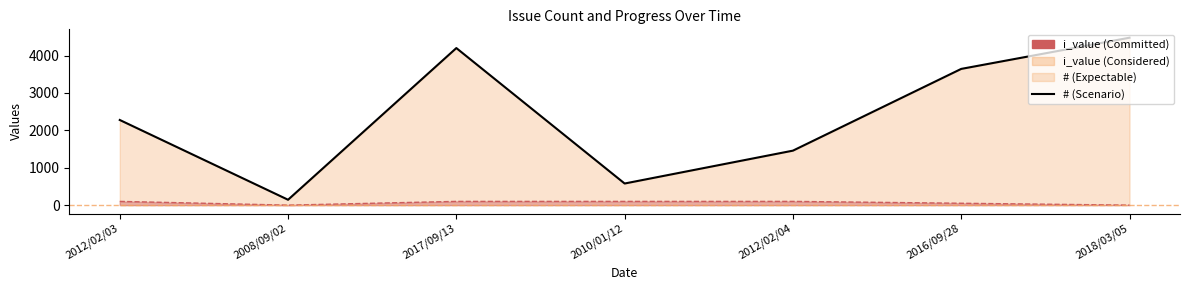

How many values in the i_value (line) series are below 100?

3